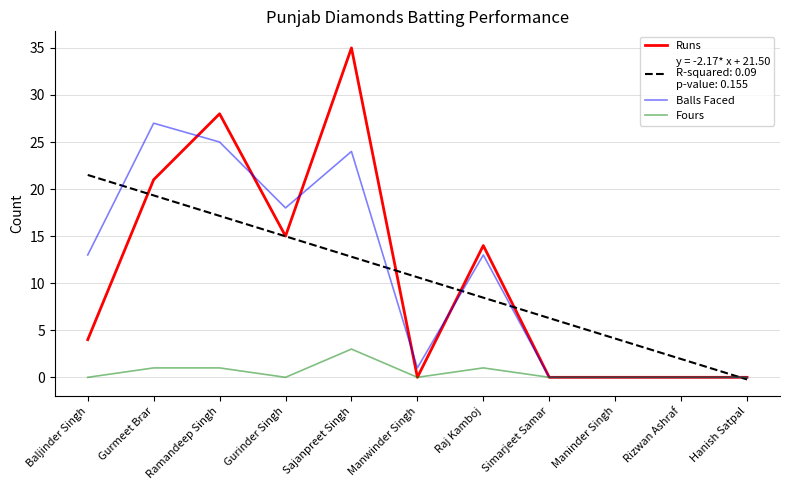

What is the greatest value displayed?

35.0